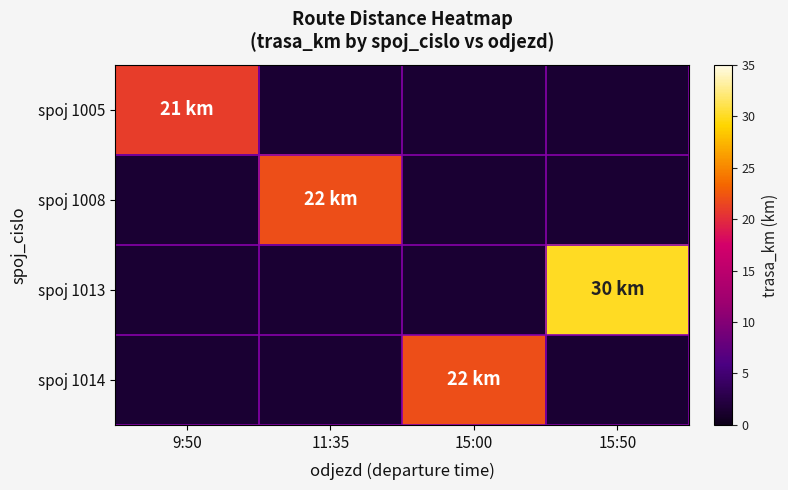

How many categories are shown in the chart?

4